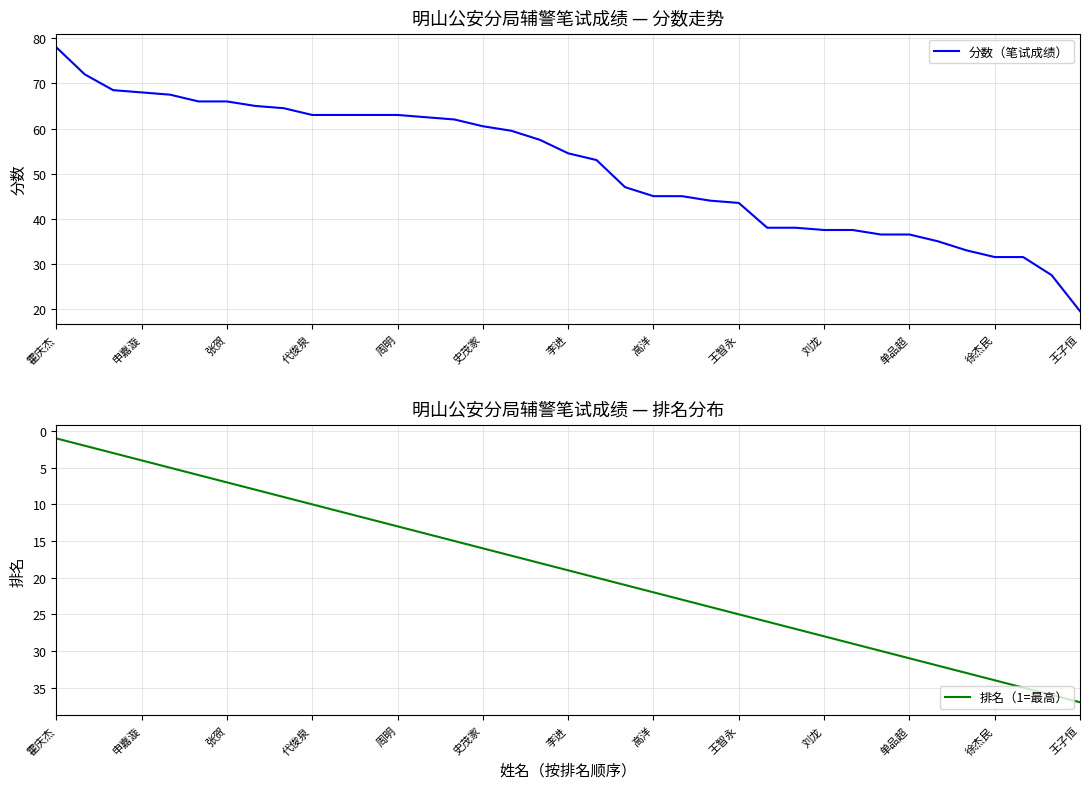

What value does the 排名（1=最高） series have at 31?

32.0